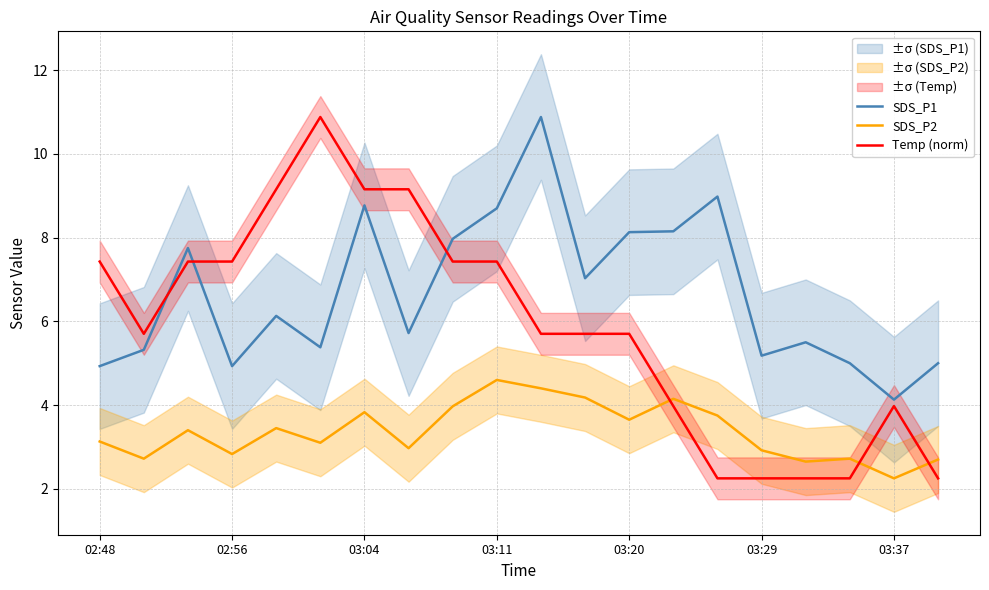

How many data points in SDS_P1 are above 6?

10